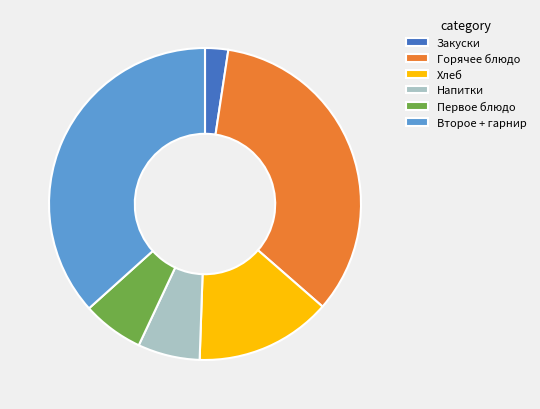

Which slice is the largest?

Второе + гарнир